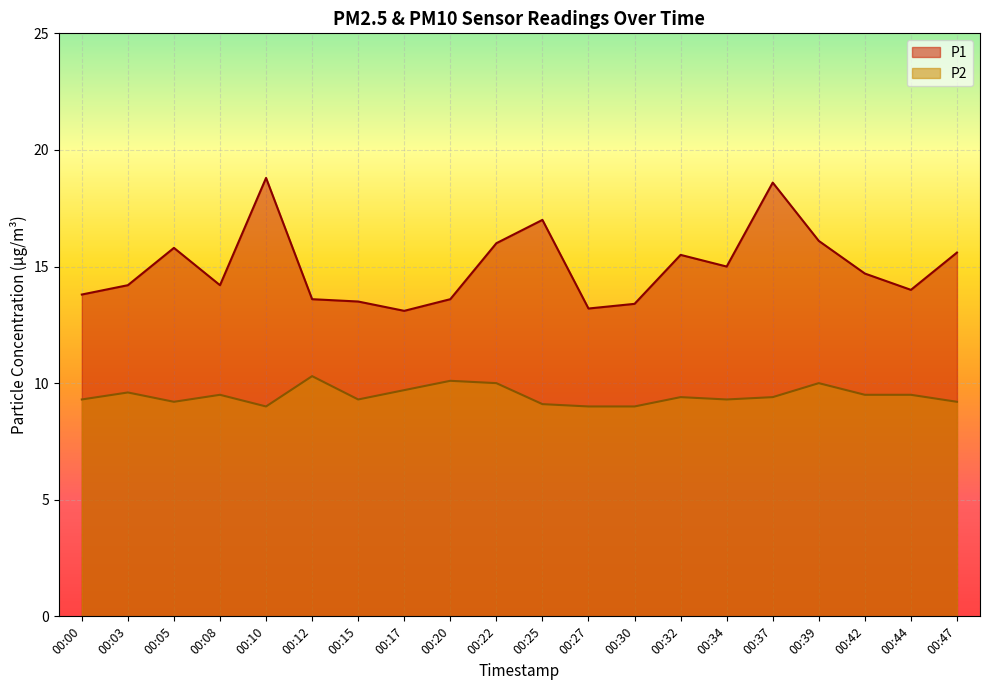

True or false: P2 and P1 cross at least once.

False